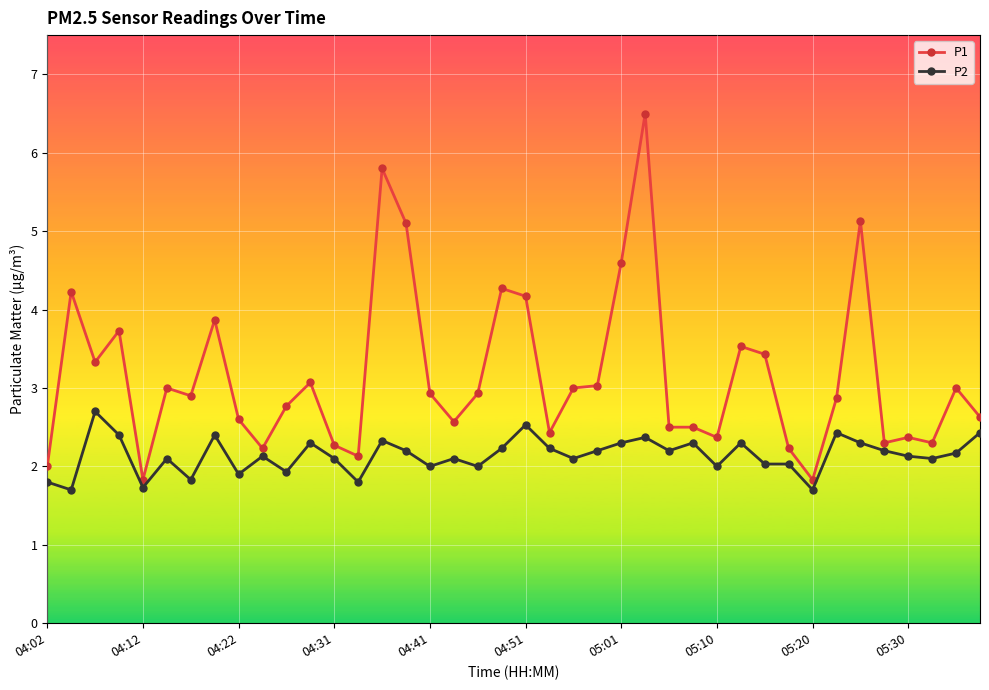

Rank the series by their average value, from lowest to highest.

P2, P1